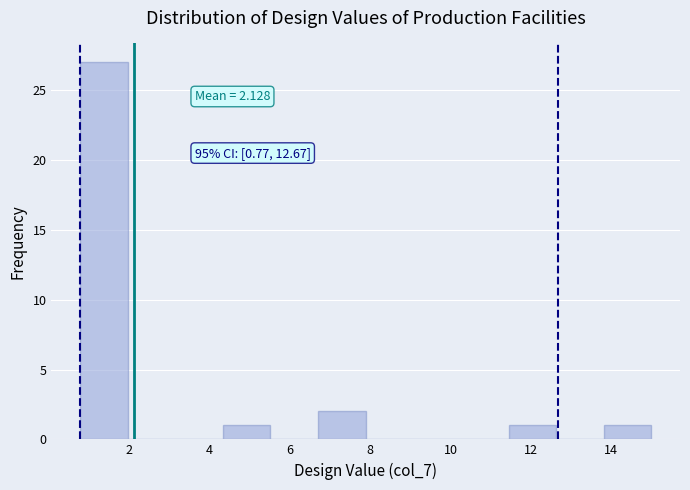

Which range on the x-axis has the tallest bar?

0.8 to 2.0